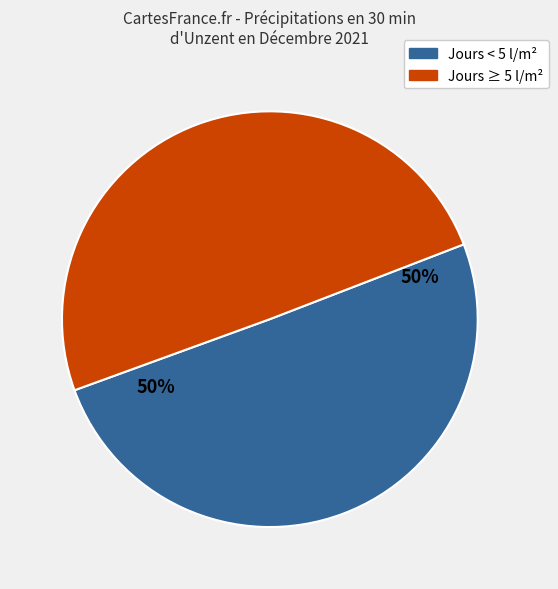

To the nearest percent, what is the average slice percentage?

50%